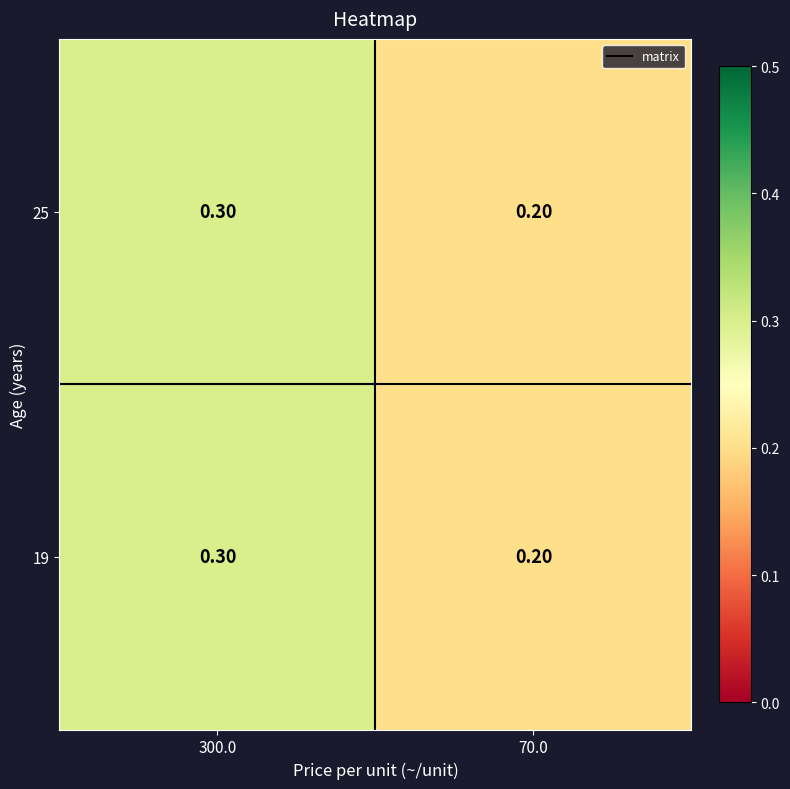

At which category is the sum across all series the highest?

300.0